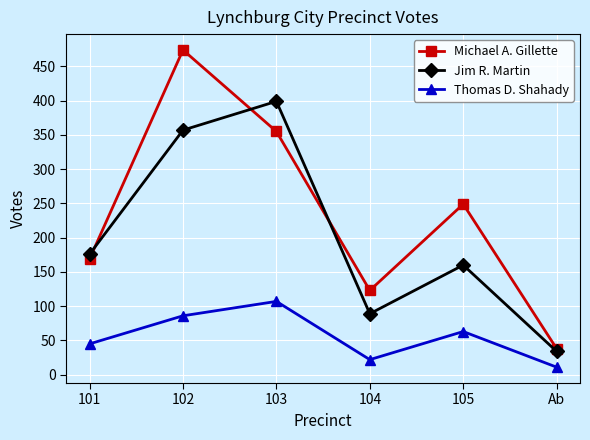

Does the chart display data point markers on the line(s)?

Yes